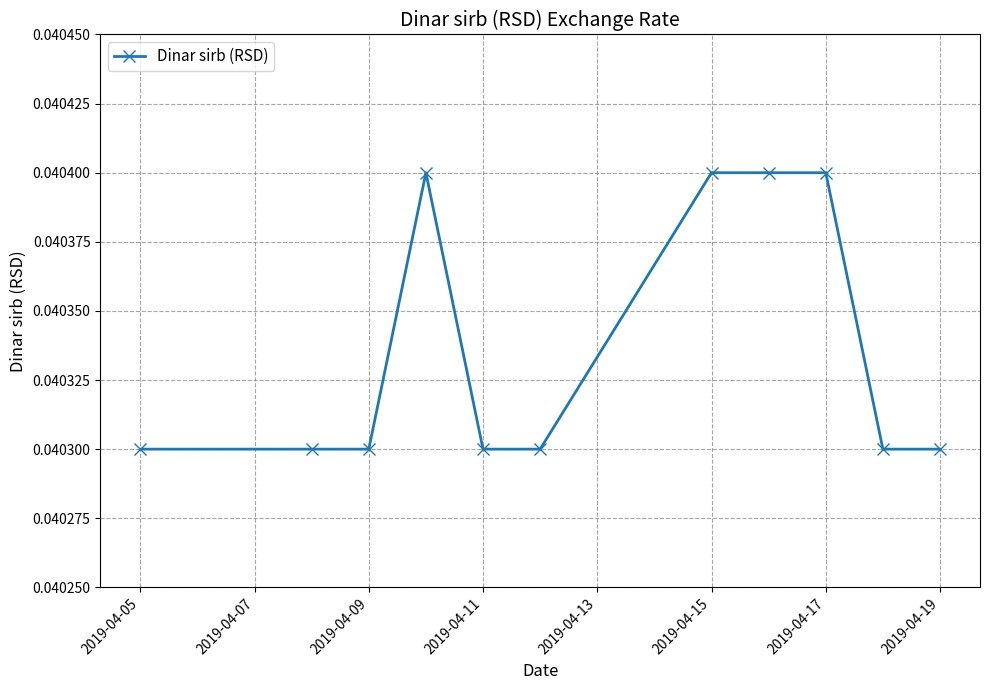

What is the sum of all values?

0.4